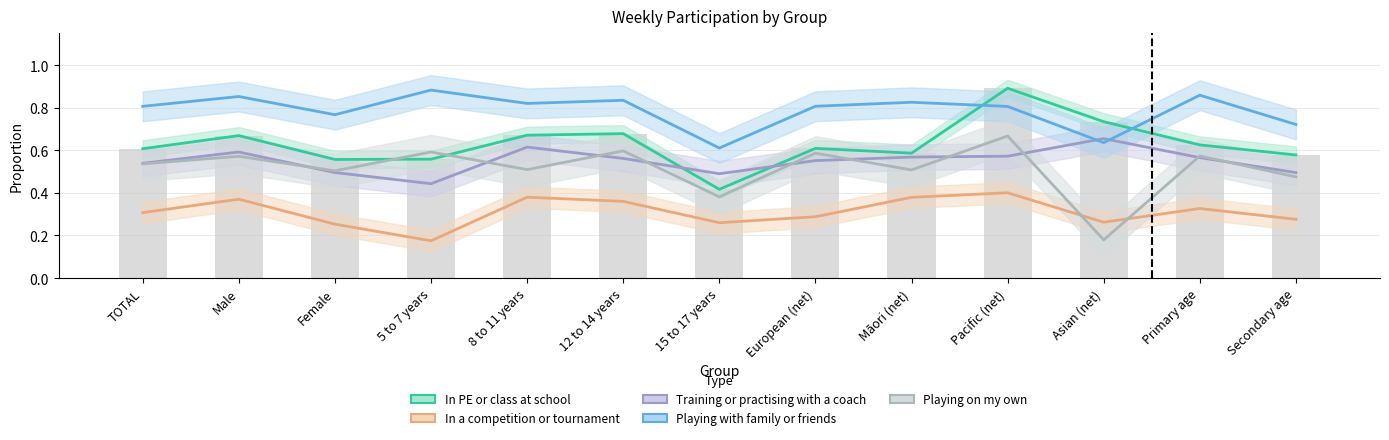

What is the sum of the Playing with family or friends values at 5 to 7 years and Asian (net)?

1.5